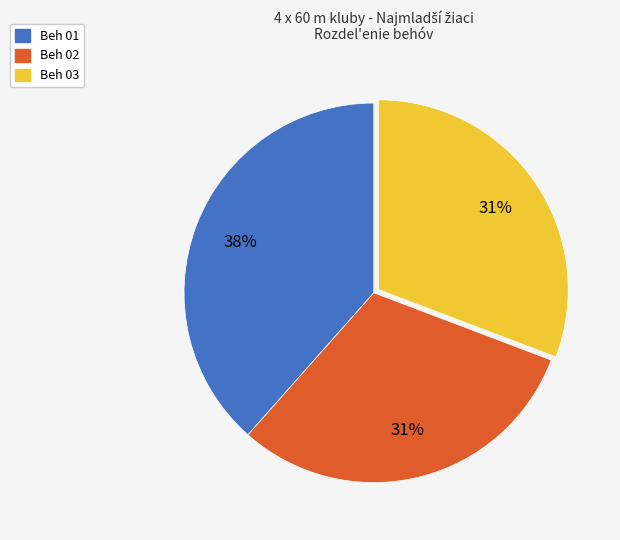

To the nearest percent, what is the combined percentage of Beh 02 and Beh 03?

62%